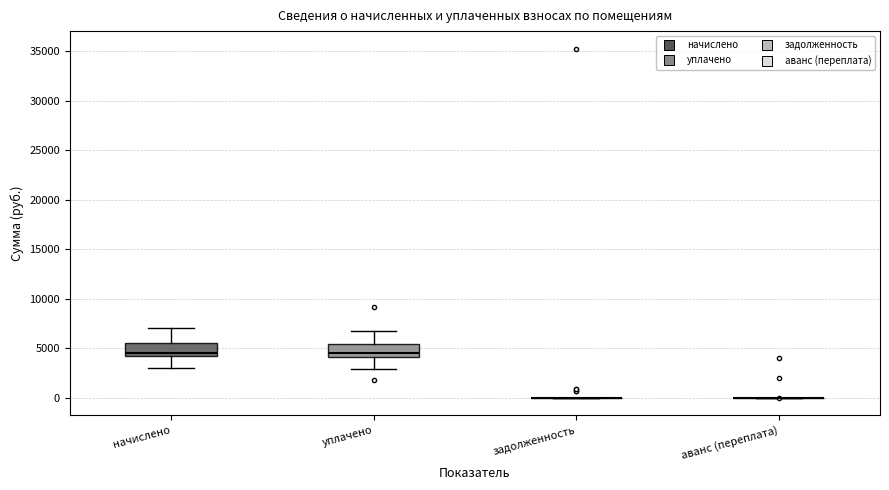

Reading left to right, read every box against the y-axis: the position of its median line, the range the box covers, and the ends of its whiskers. The values are not printed on the chart, so give them approximately, as read against the axis.

начислено: median 4500 (just above the box's lower edge), box 4500 to 5500, whiskers 3000 to 7000
уплачено: median 4500, box 4000 to 5500, whiskers 3000 to 7000
задолженность: box collapsed to a line at 0, whiskers 0 to 0
аванс (переплата): box collapsed to a line at 0, whiskers 0 to 0